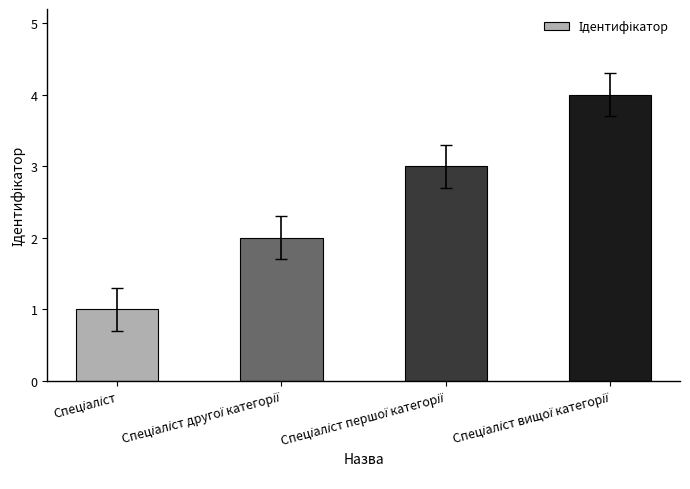

What is the greatest value displayed?

4